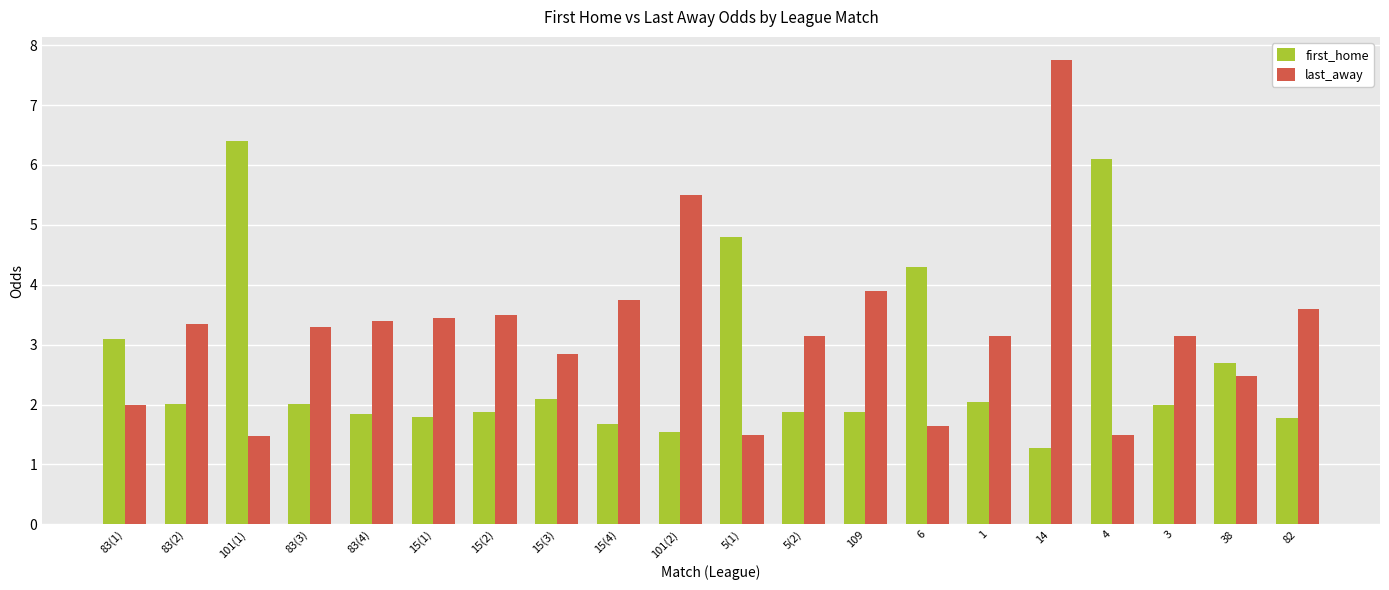

How many bars are there in each group?

2